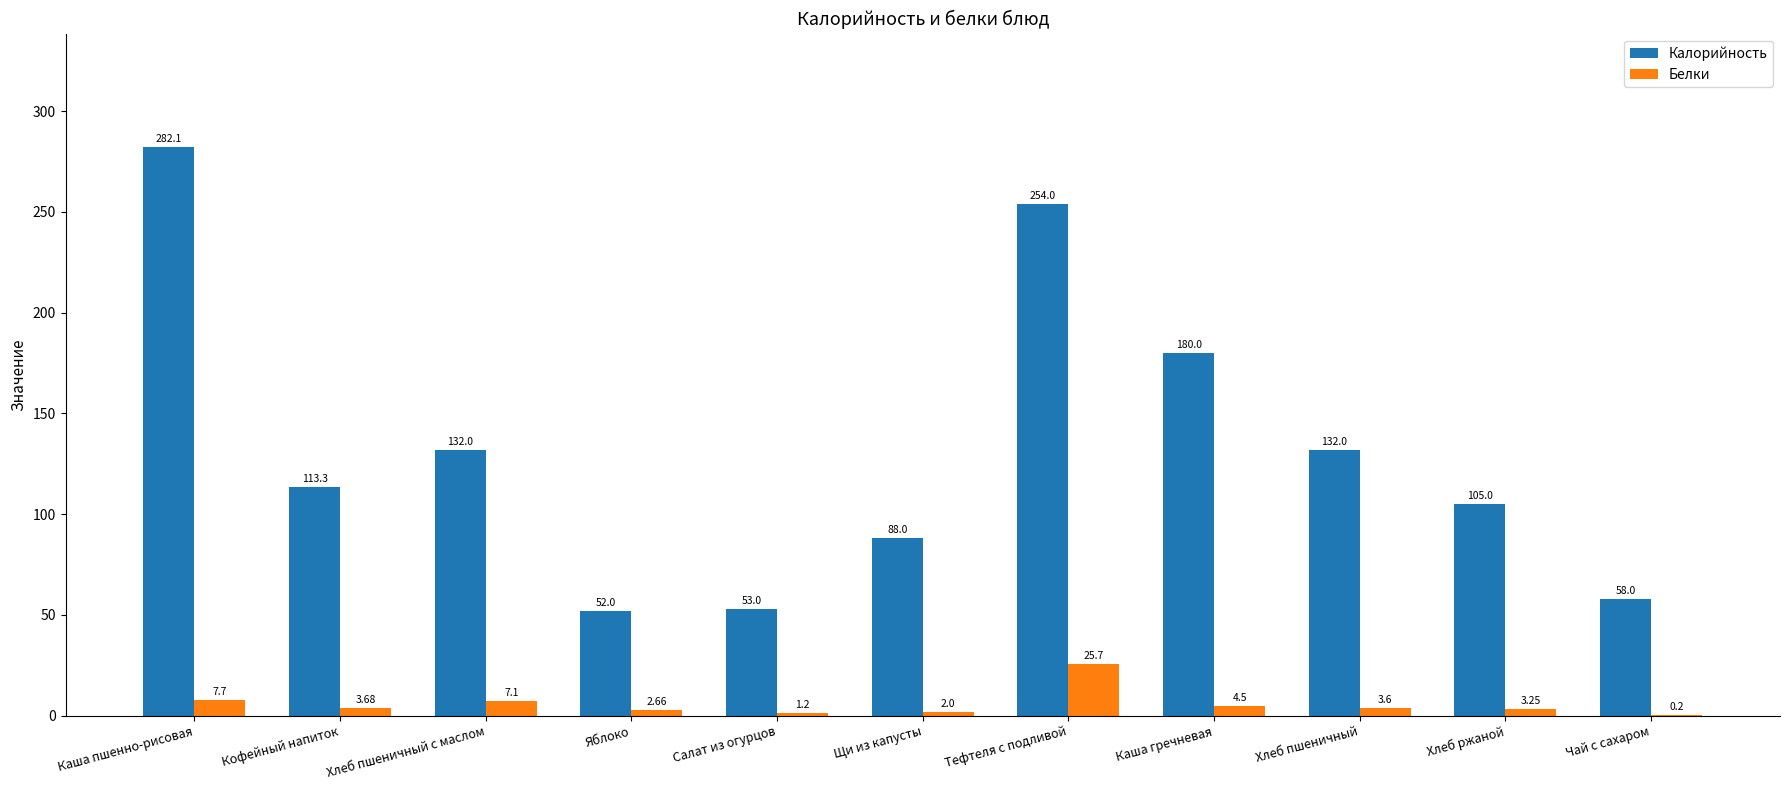

At which label does Калорийность first exceed 113?

Каша пшенно-рисовая